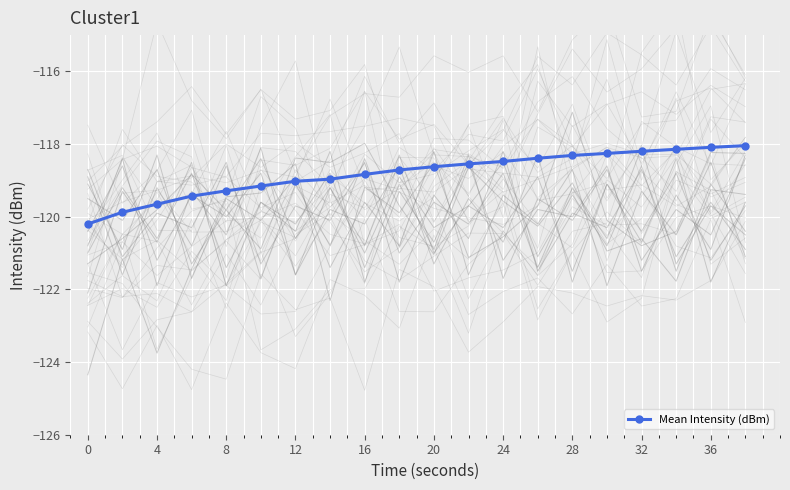

What is the difference between the maximum and minimum values?

2.2